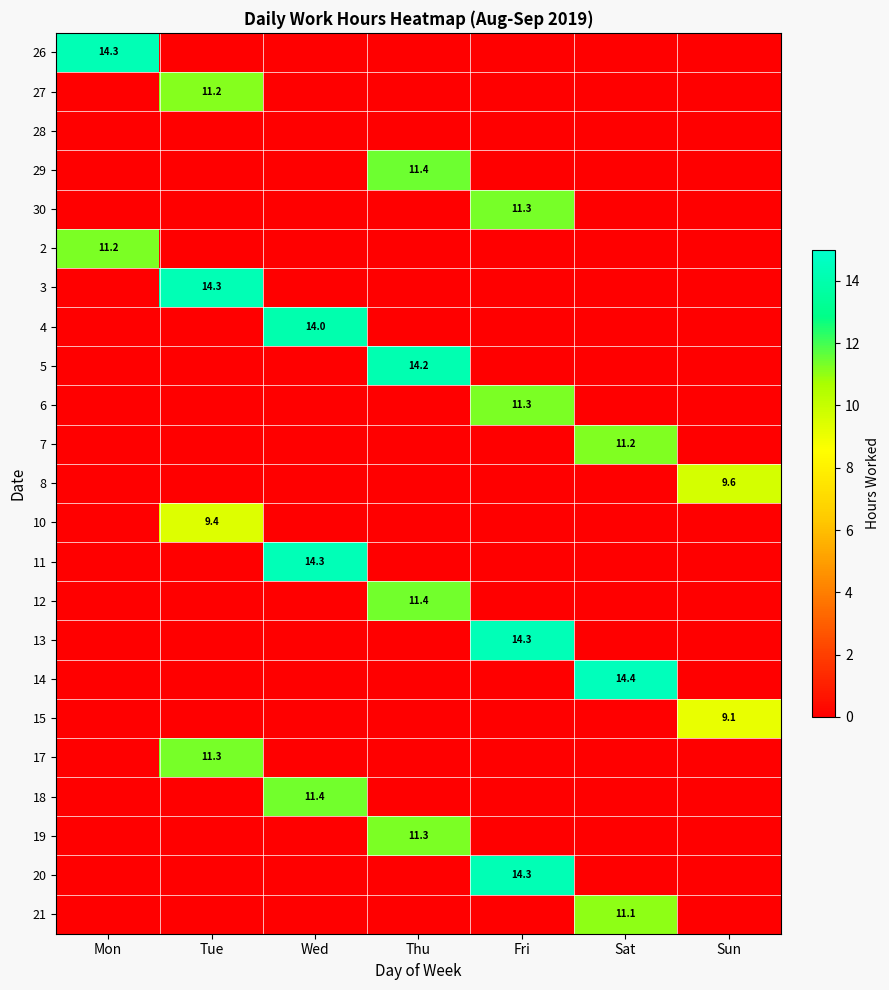

Is it true that 8 equals 2.8 at Sun?

False